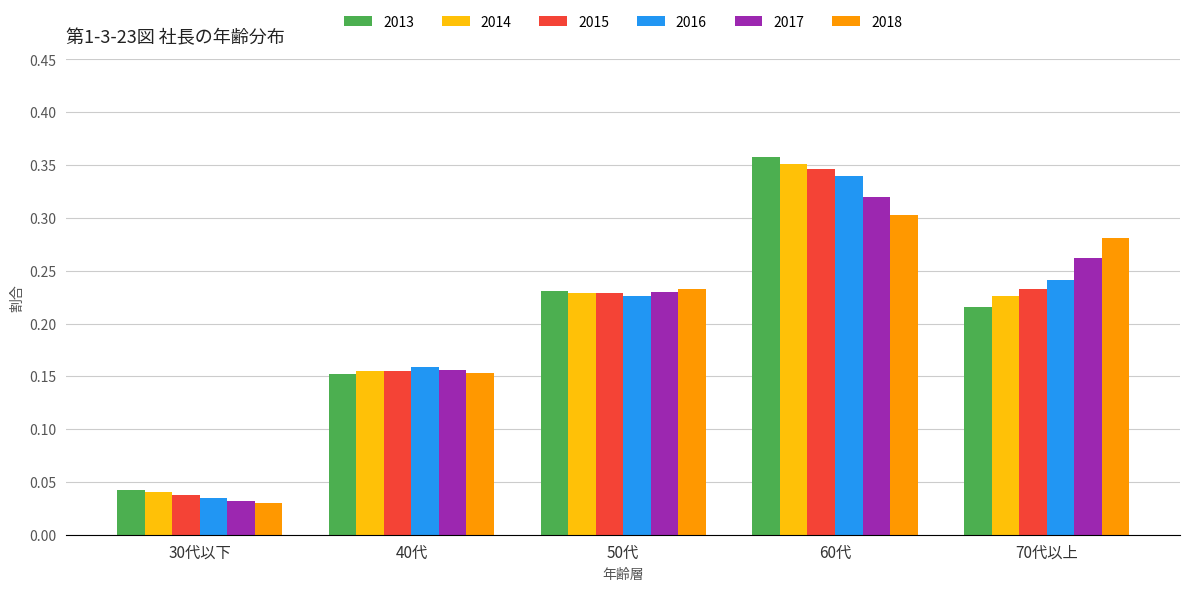

Rank the categories by 2016 value from highest to lowest.

60代, 70代以上, 50代, 40代, 30代以下